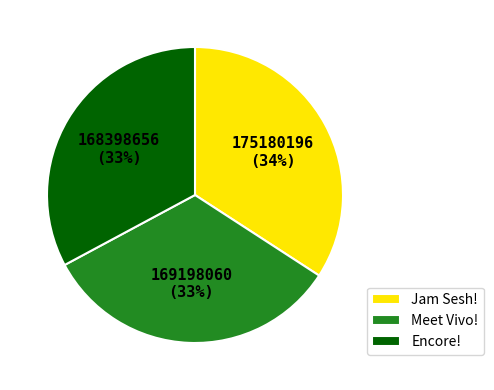

How many slices are in this pie chart?

3